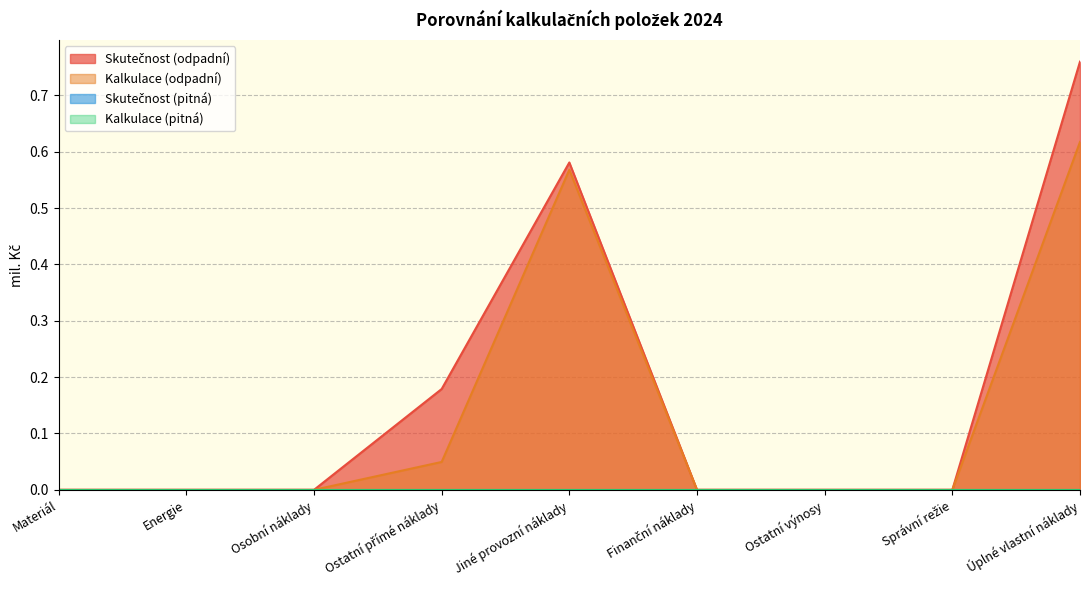

At how many categories does at least one series exceed 0?

3